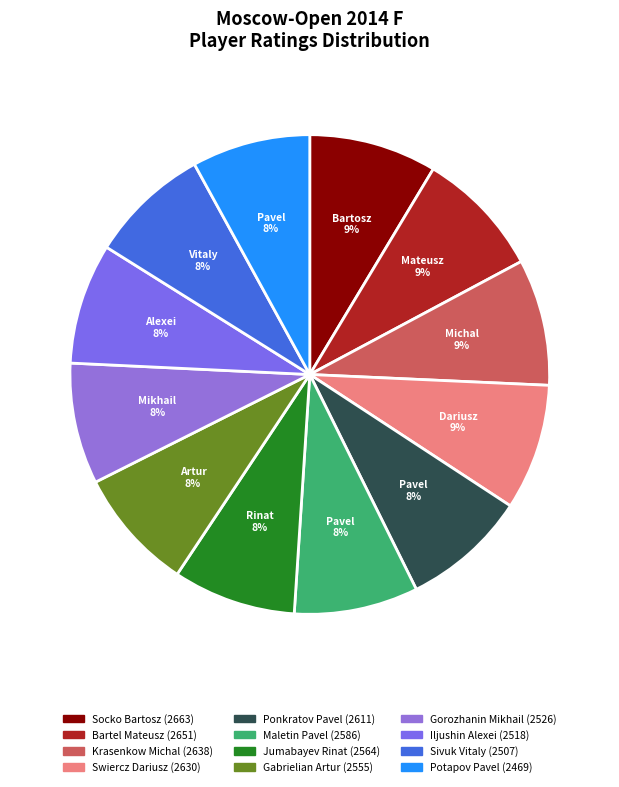

Between Jumabayev Rinat and Iljushin Alexei, which is larger?

Jumabayev Rinat